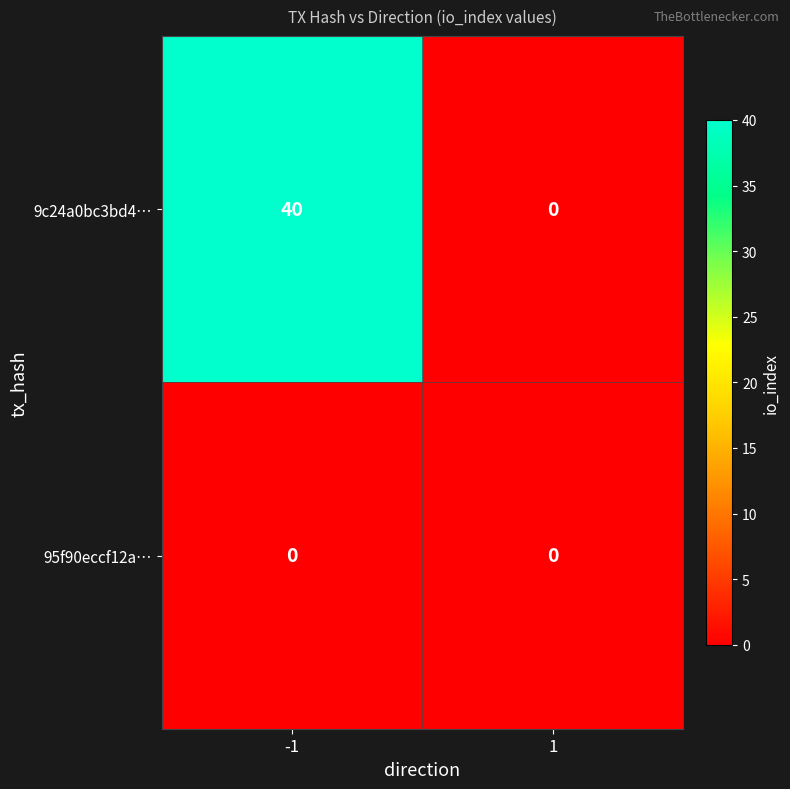

List the series in order of their peak value, highest first.

9c24a0bc3bd4…, 95f90eccf12a…